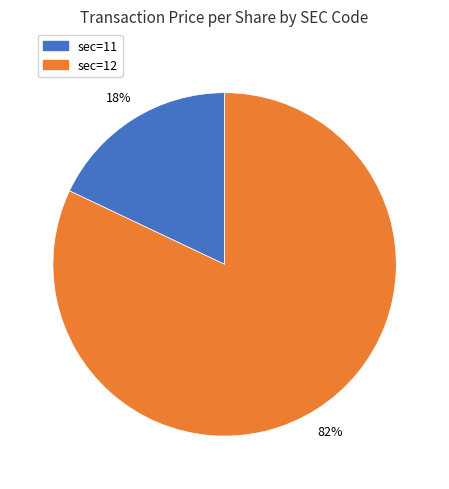

How many segments does this pie chart have?

2